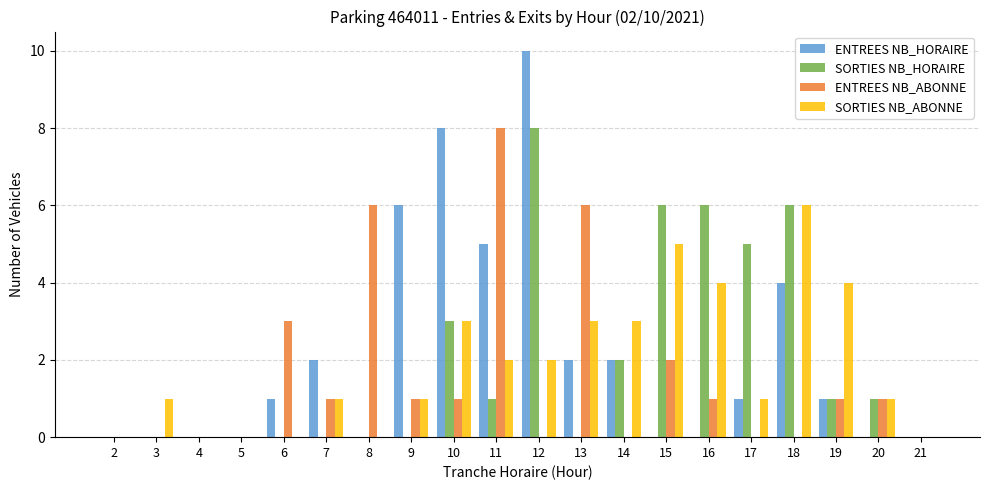

The SORTIES NB_ABONNE series shows 3 at 14. True or false?

True